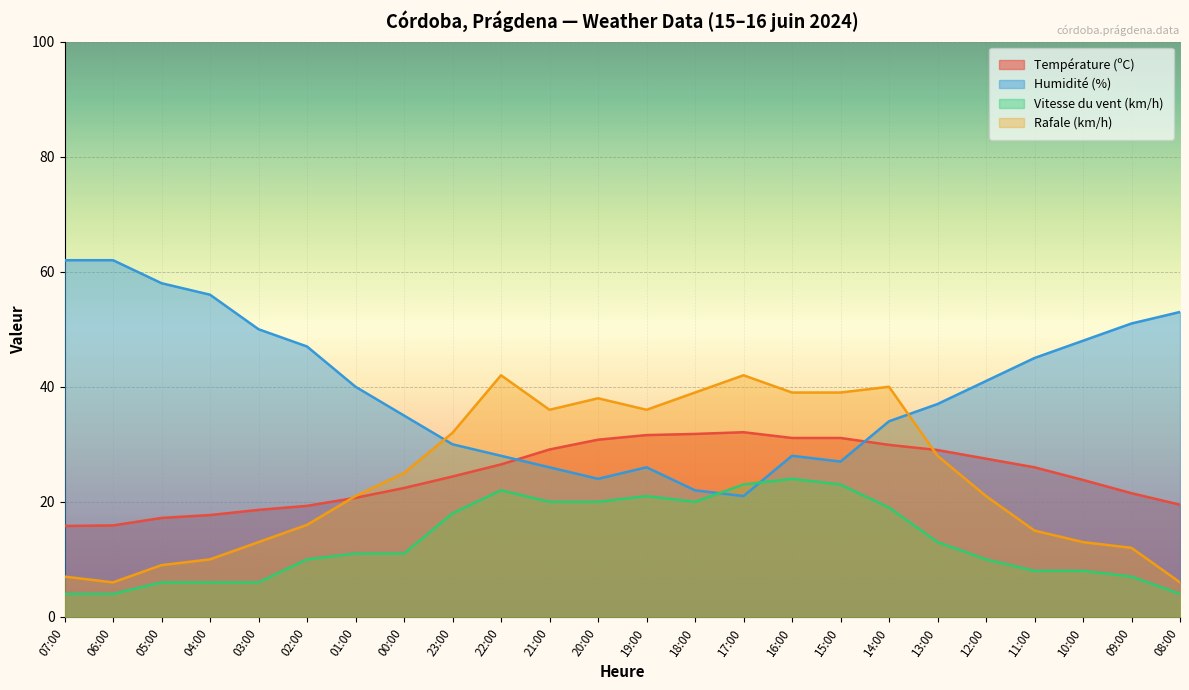

List the series in order of their peak value, lowest first.

Vitesse du vent (km/h), Température (ºC), Rafale (km/h), Humidité (%)